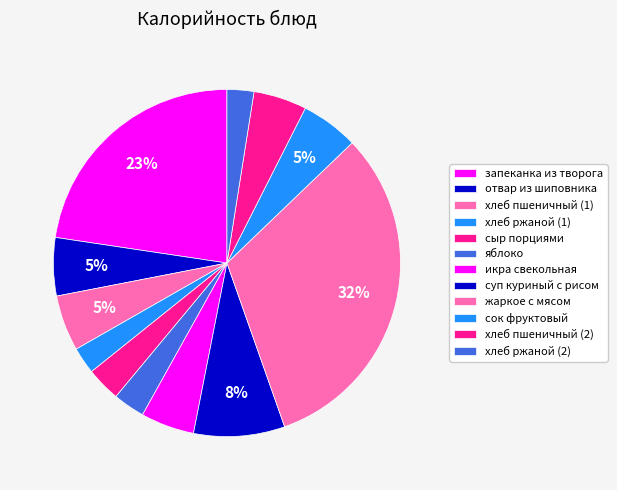

Rank the categories by value from lowest to highest.

хлеб ржаной (1), хлеб ржаной (2), яблоко, сыр порциями, хлеб пшеничный (2), икра свекольная, хлеб пшеничный (1), сок фруктовый, отвар из шиповника, суп куриный с рисом, запеканка из творога, жаркое с мясом